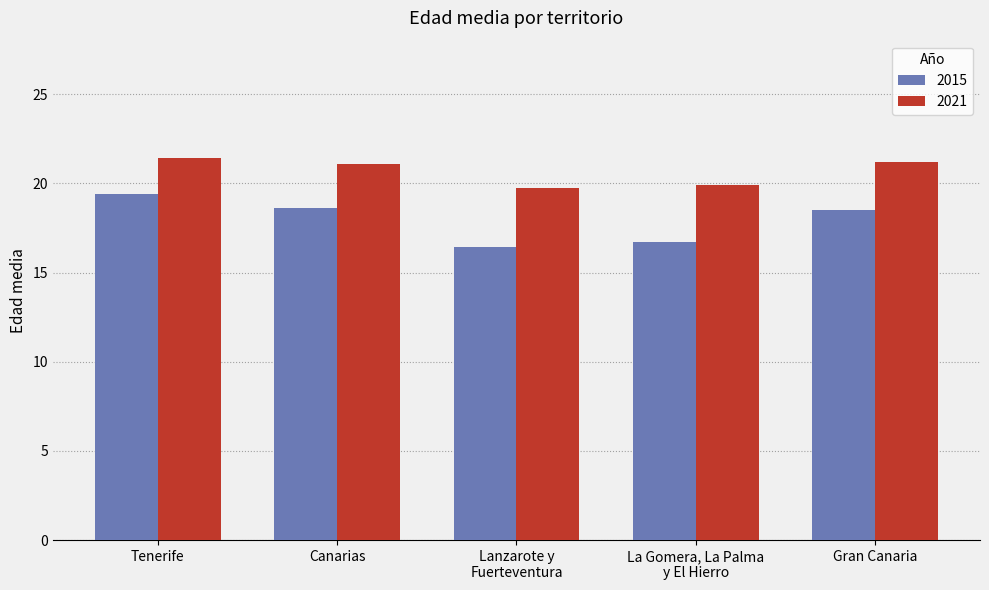

Is the value of 2021 at Tenerife greater than the value of 2015 at Lanzarote y
Fuerteventura?

Yes